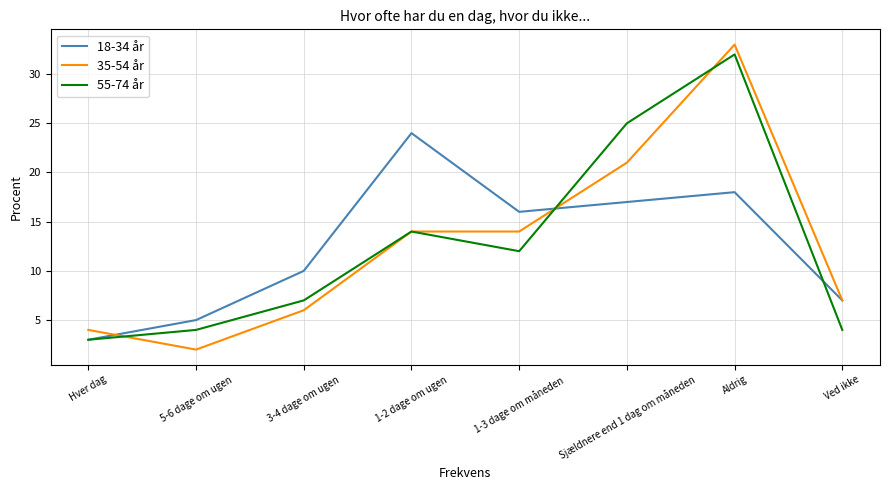

Is the value of 55-74 år at Aldrig greater than the value of 35-54 år at Sjældnere end 1 dag om måneden?

Yes